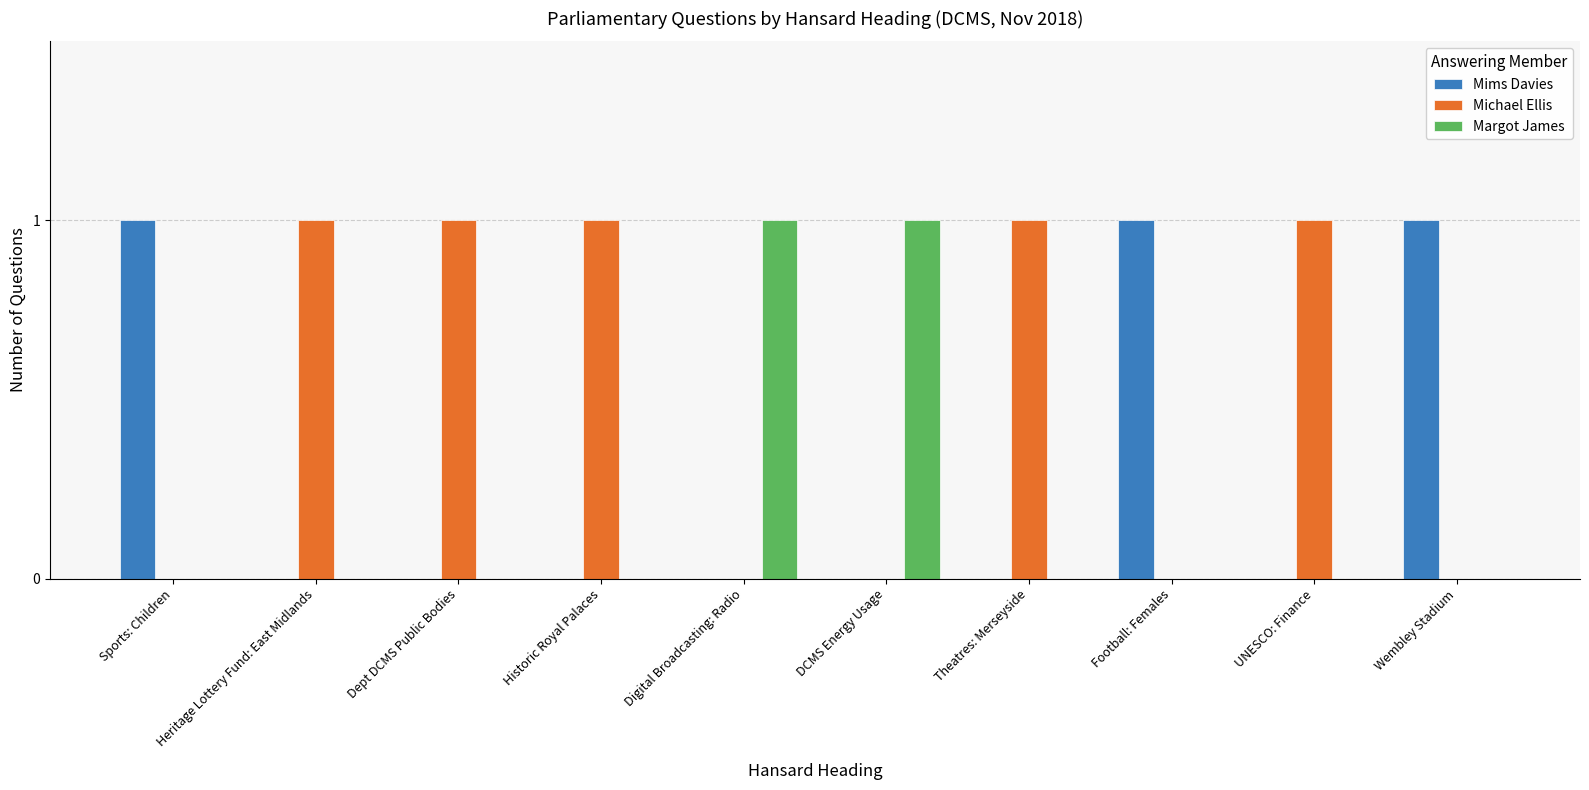

What are all the series names shown in the legend?

Mims Davies, Michael Ellis, Margot James